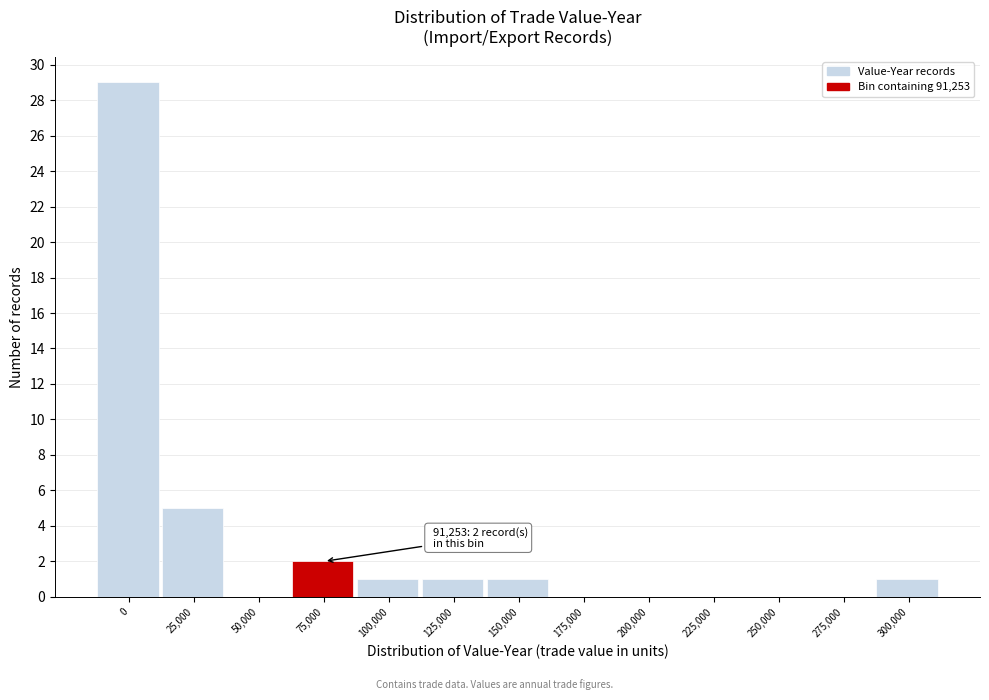

Reading left to right, extract all data points from this chart.

0=29	25,000=5	50,000=0	75,000=2	100,000=1	125,000=1	150,000=1	175,000=0	200,000=0	225,000=0	250,000=0	275,000=0	300,000=1